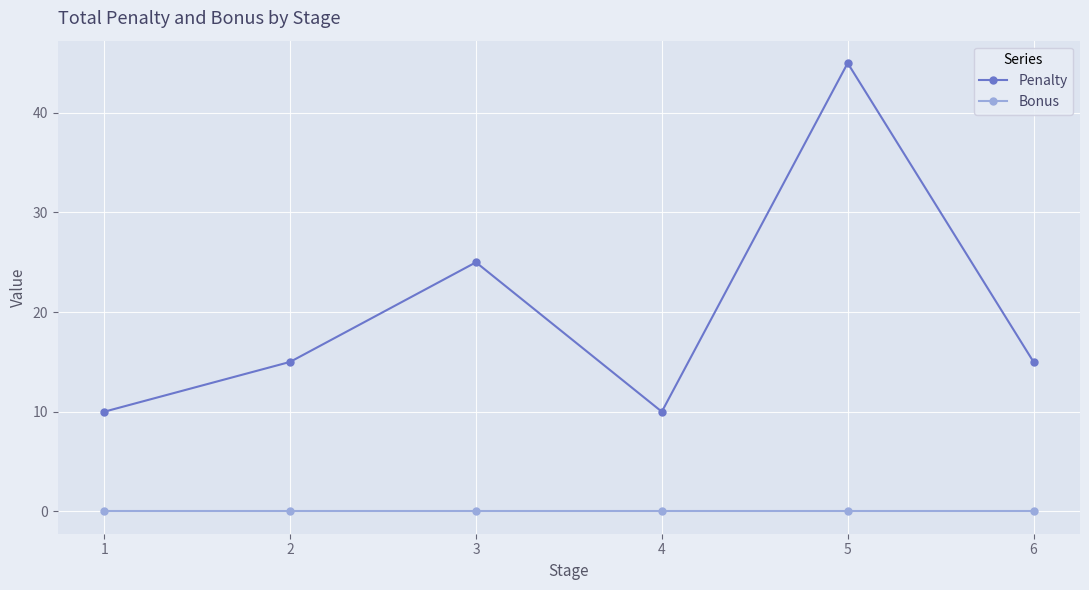

How many lines are shown in the chart?

2